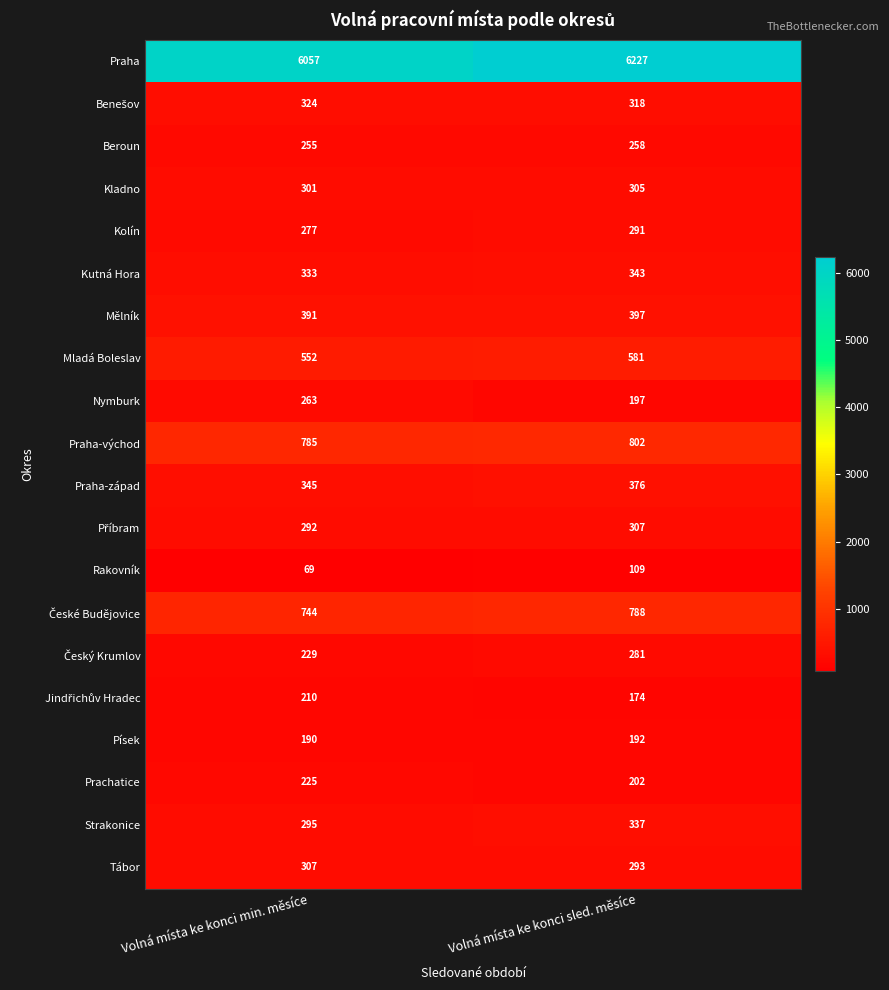

What is the difference between the highest and lowest values at Volná místa ke konci sled. měsíce?

6118